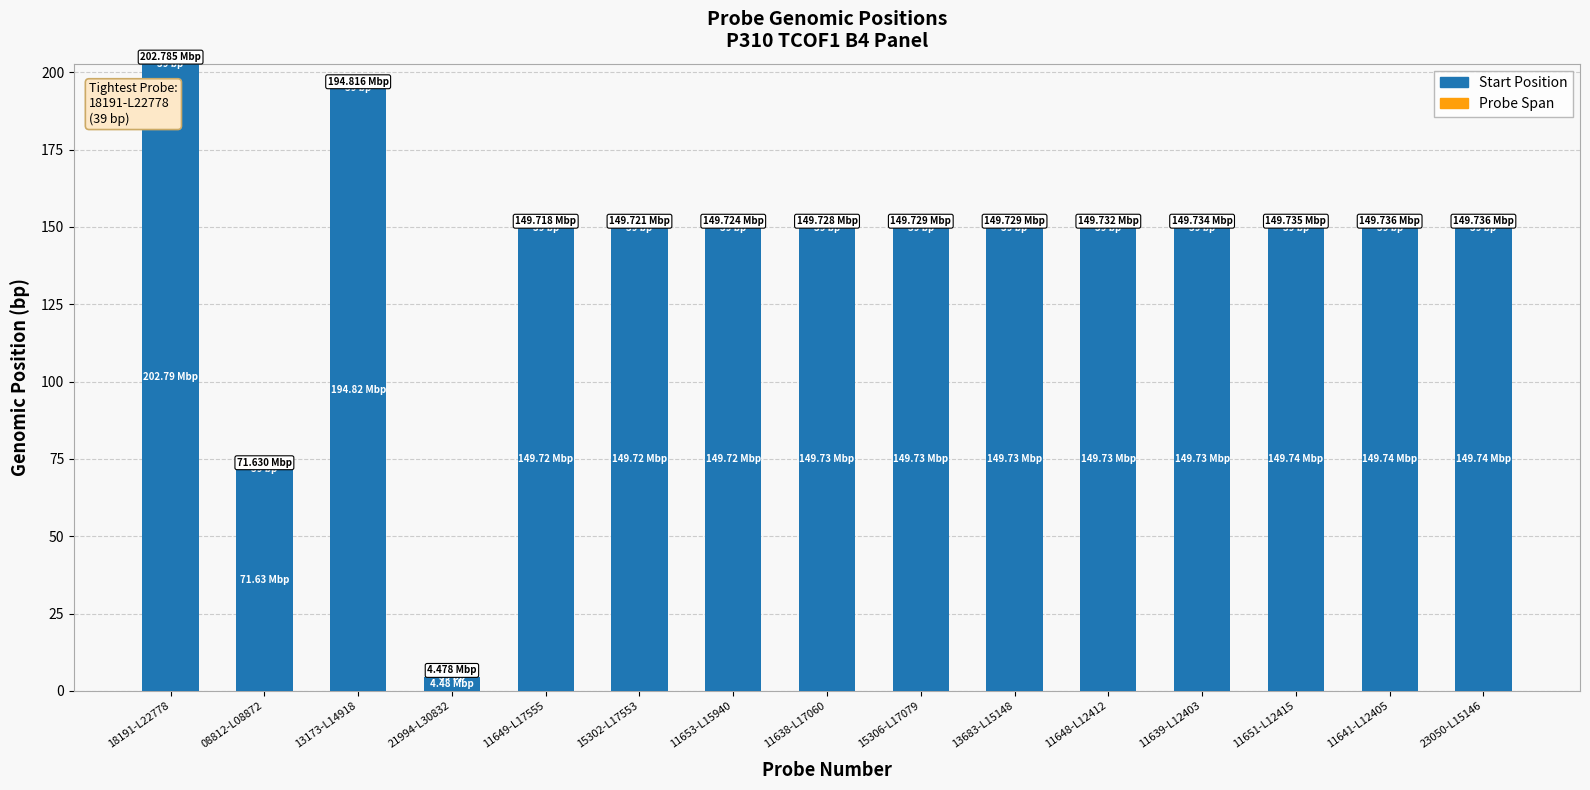

What is the sum of all Start Position values?

2120.7